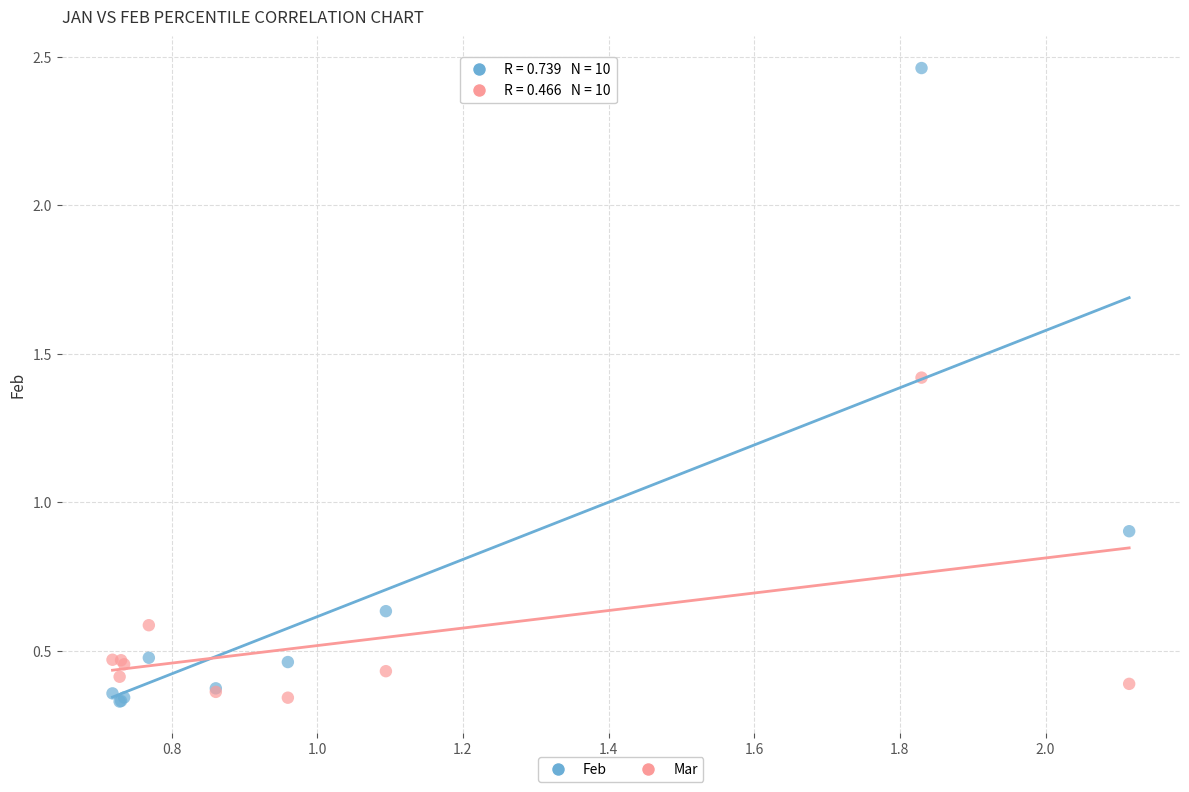

What is the X range (max minus min) for the scatter plot?

1.4